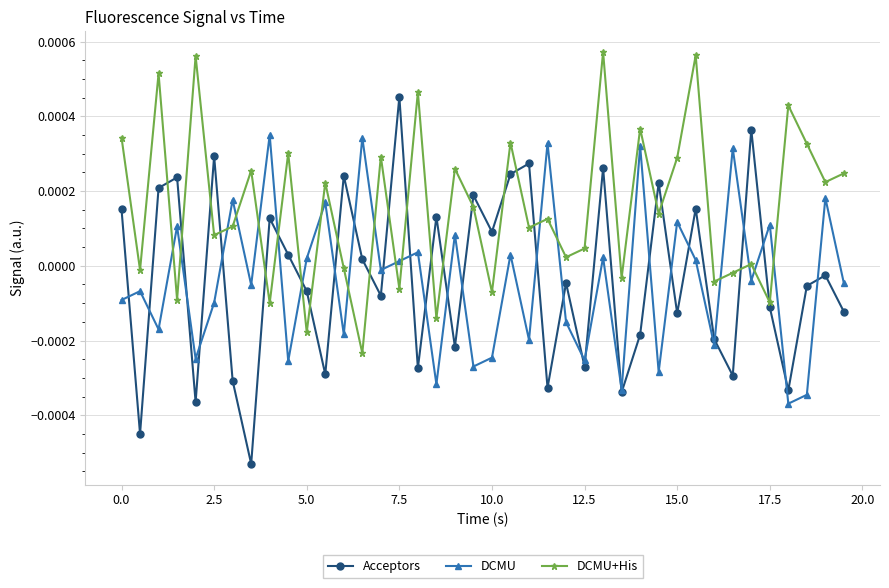

List the series in order of their peak value, lowest first.

DCMU, Acceptors, DCMU+His